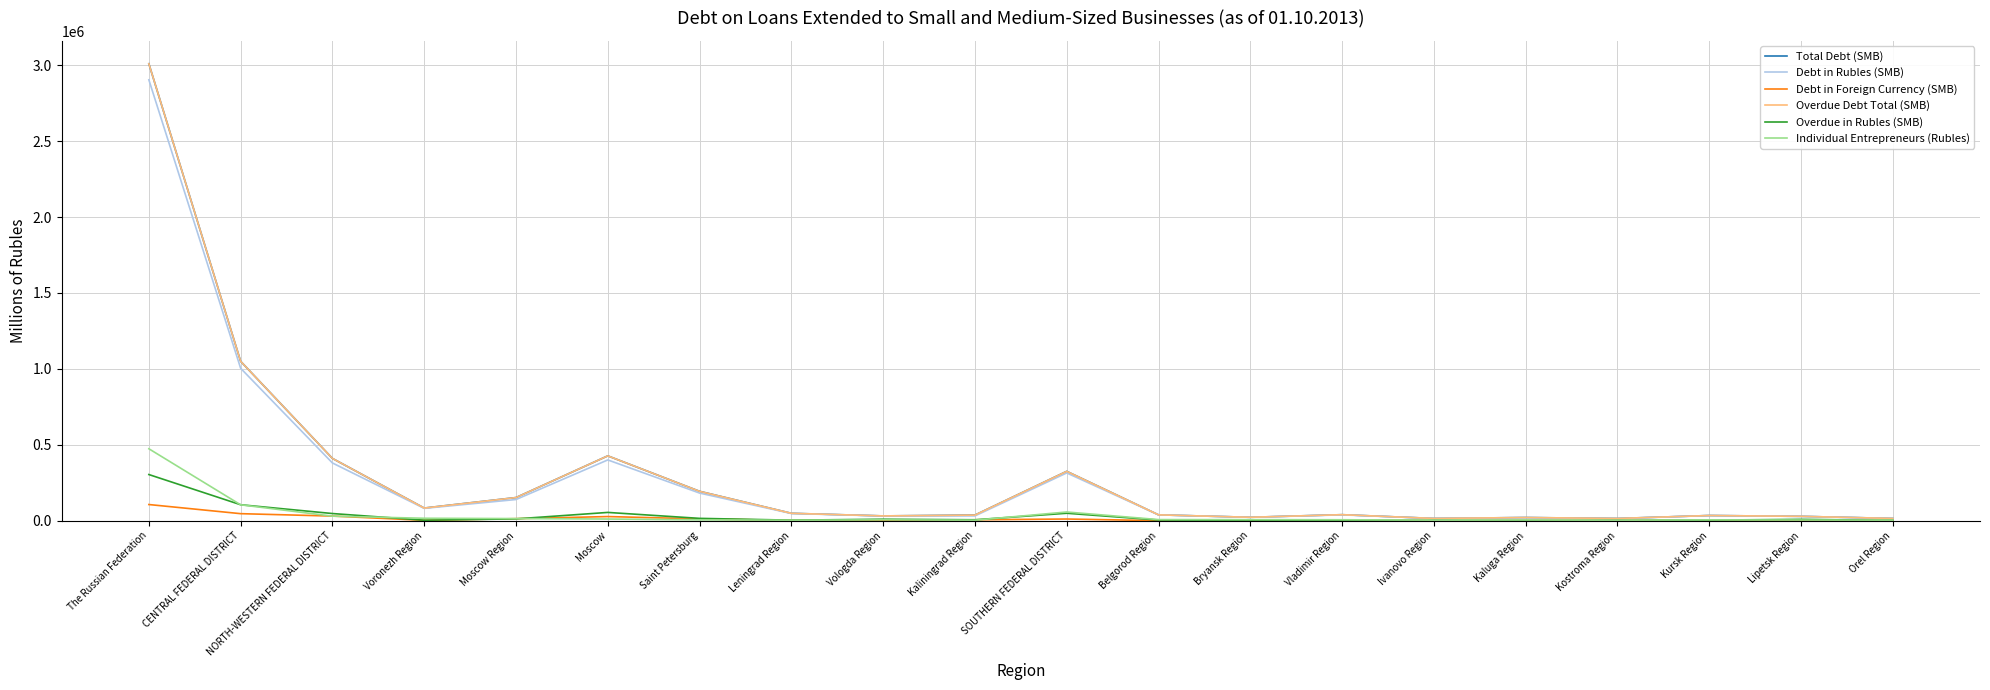

Does the chart display data point markers on the line(s)?

No